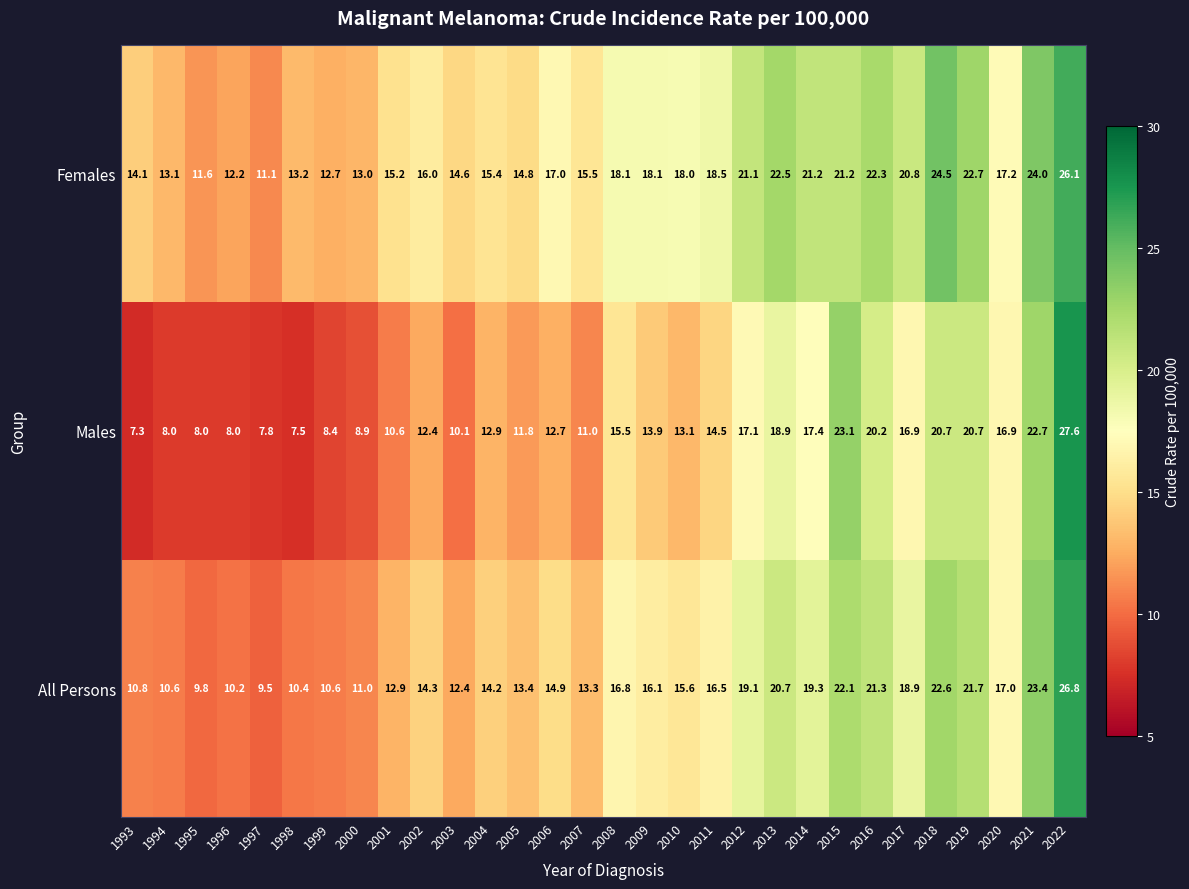

What is the difference between the Males values at 2009 and 1993?

6.6